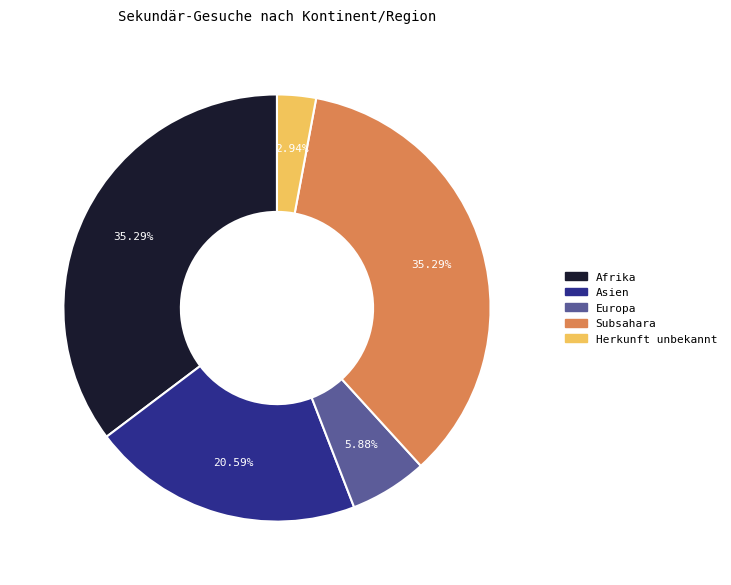

Is it true that Herkunft unbekannt is 3% of the pie?

True